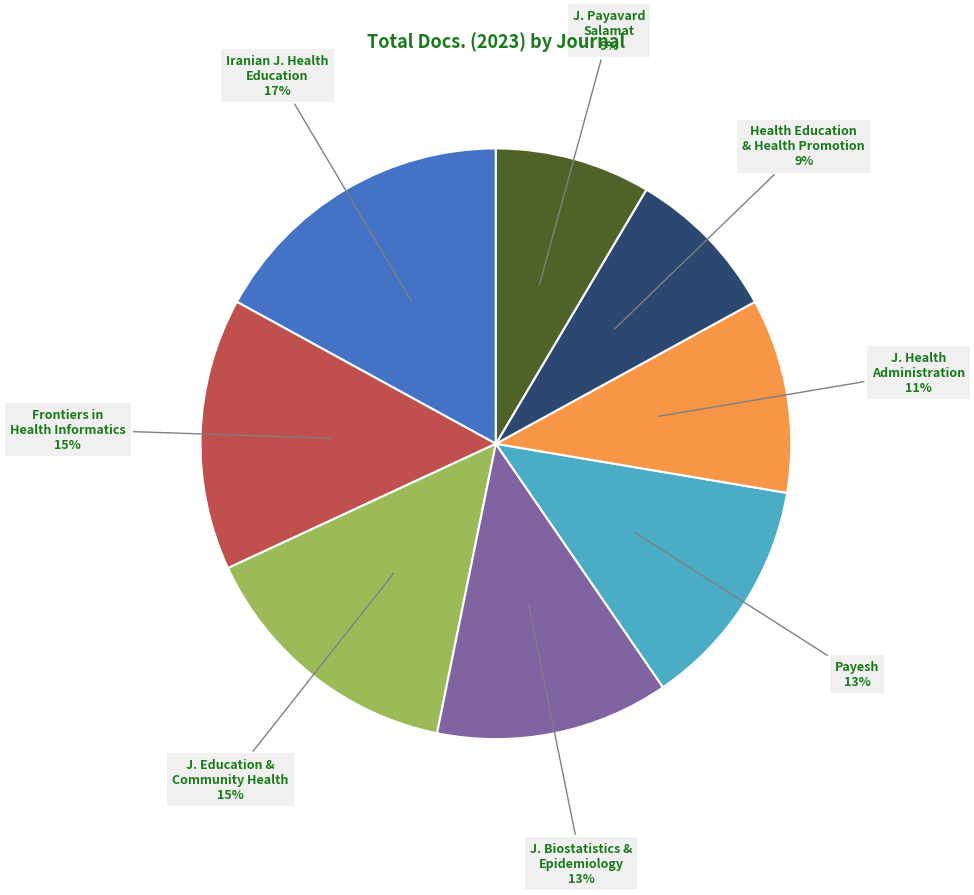

The Payesh slice represents 13% of the pie. True or false?

True